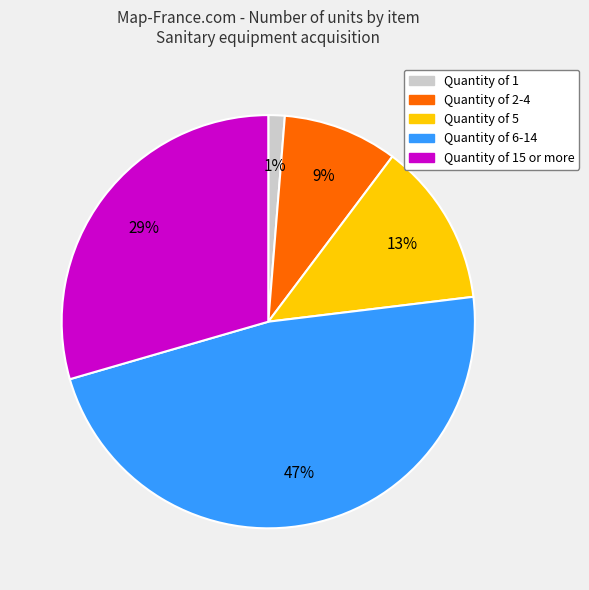

To the nearest percent, what is the difference between the largest and smallest slice percentages?

46%